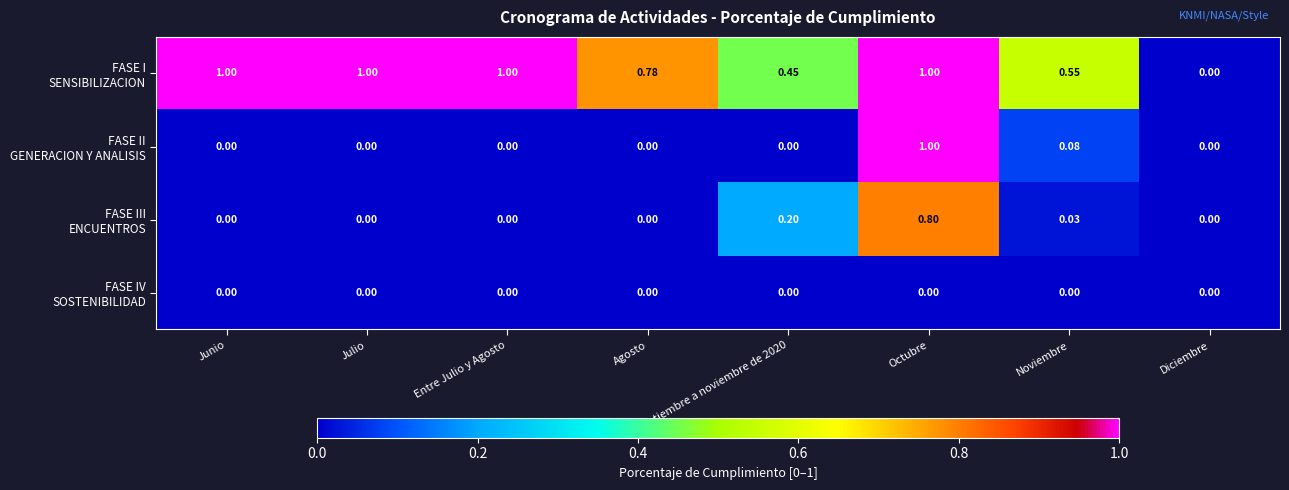

At which category is the sum across all series the highest?

Octubre